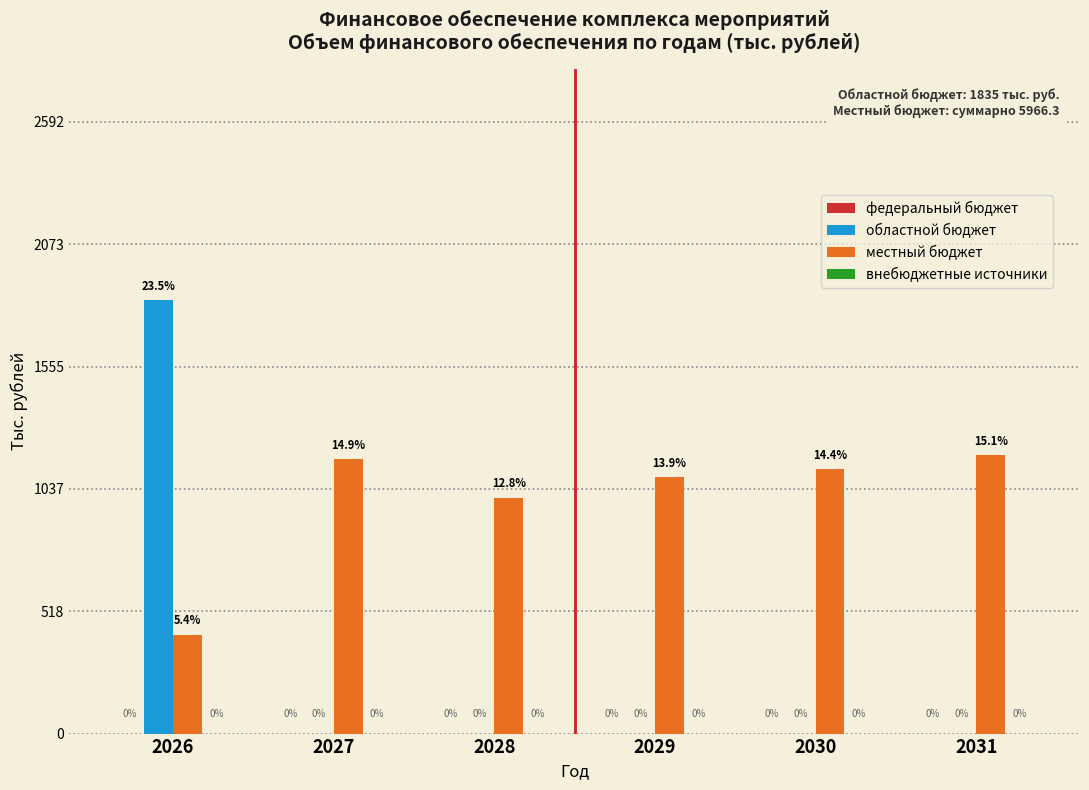

Reading right to left, list all the values displayed in this chart.

областной бюджет: 2031=0.0	2030=0.0	2029=0.0	2028=0.0	2027=0.0	2026=1835.0
местный бюджет: 2031=1180.0	2030=1120.0	2029=1085.0	2028=1000.0	2027=1162.8	2026=418.5